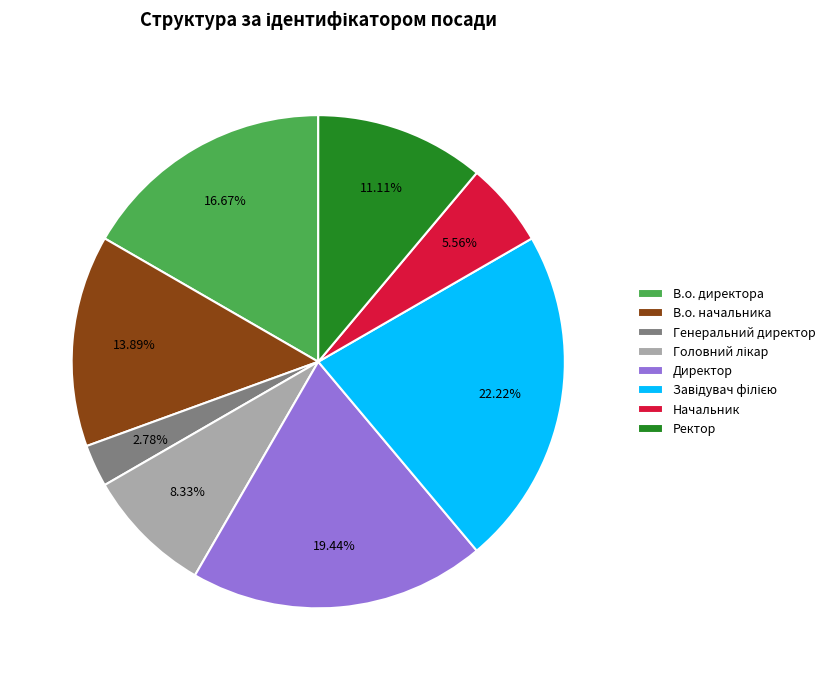

Which has a higher value, Ректор or В.о. начальника?

В.о. начальника